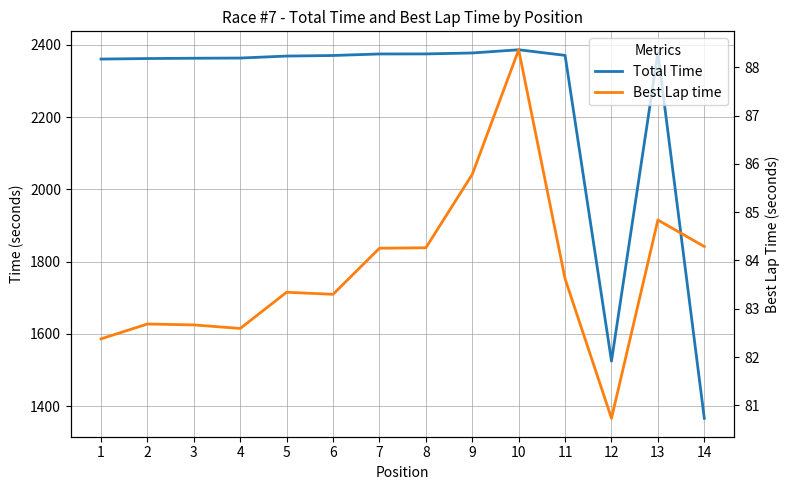

What is the difference between the Total Time values at 9 and 14?

1011.4